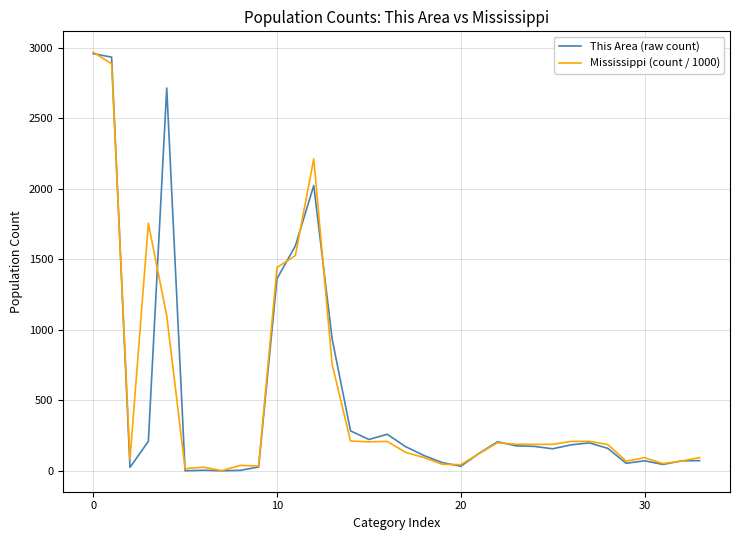

What is the greatest value displayed?

2967.3